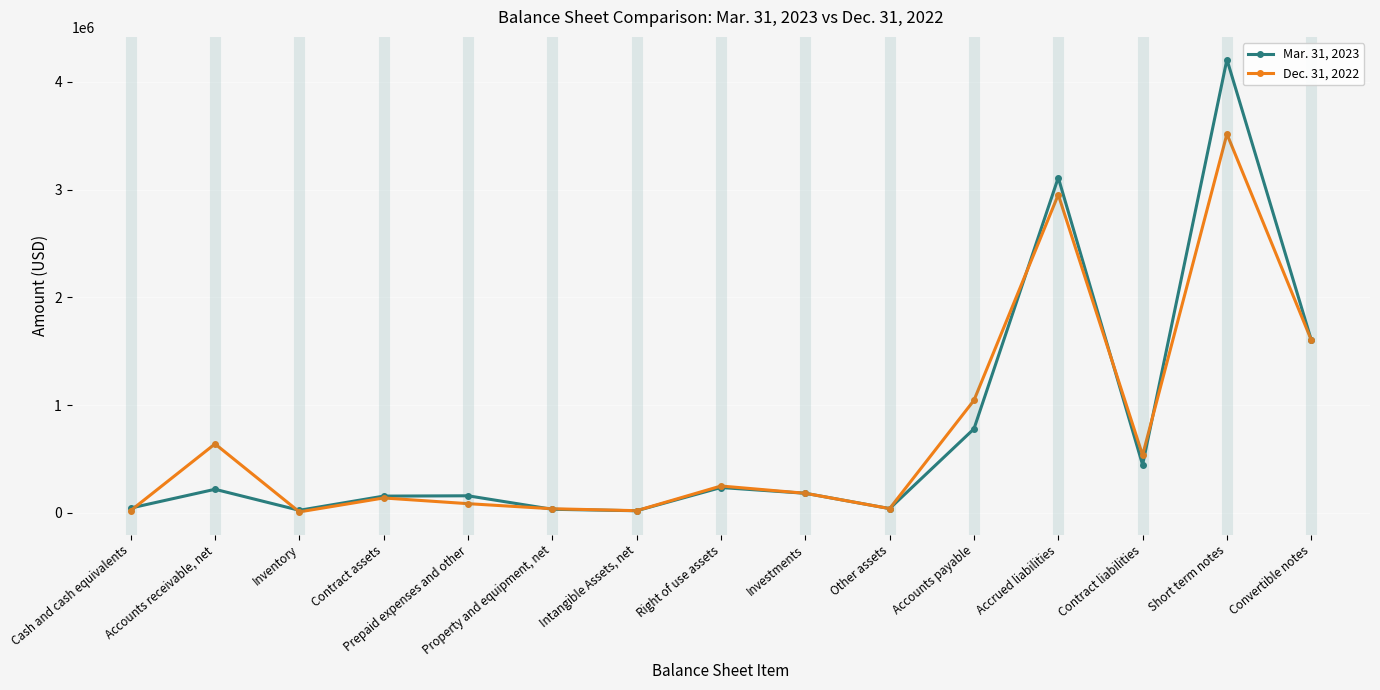

What is the value of the Mar. 31, 2023 point at the 9th from the left?

182200